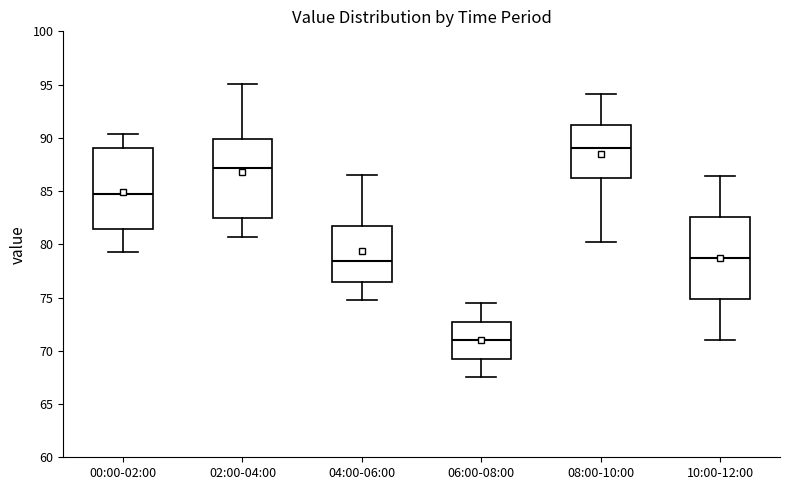

Where is the lower edge of the box for 06:00-08:00 on the y-axis? The values are not printed on the chart, so give them approximately, as read against the axis.

69.5